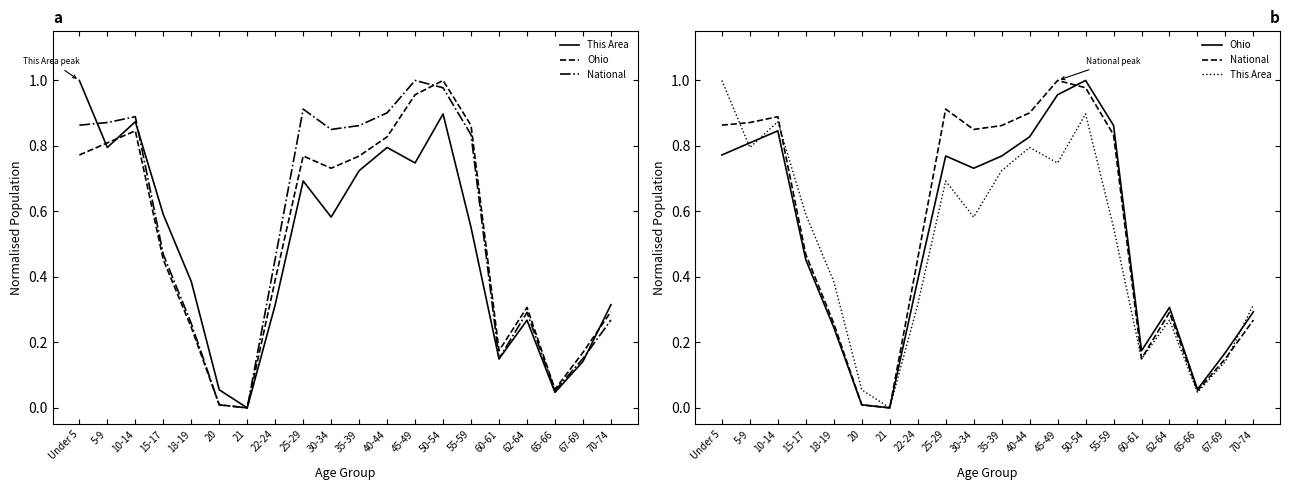

True or false: This Area and Ohio intersect in this chart.

True